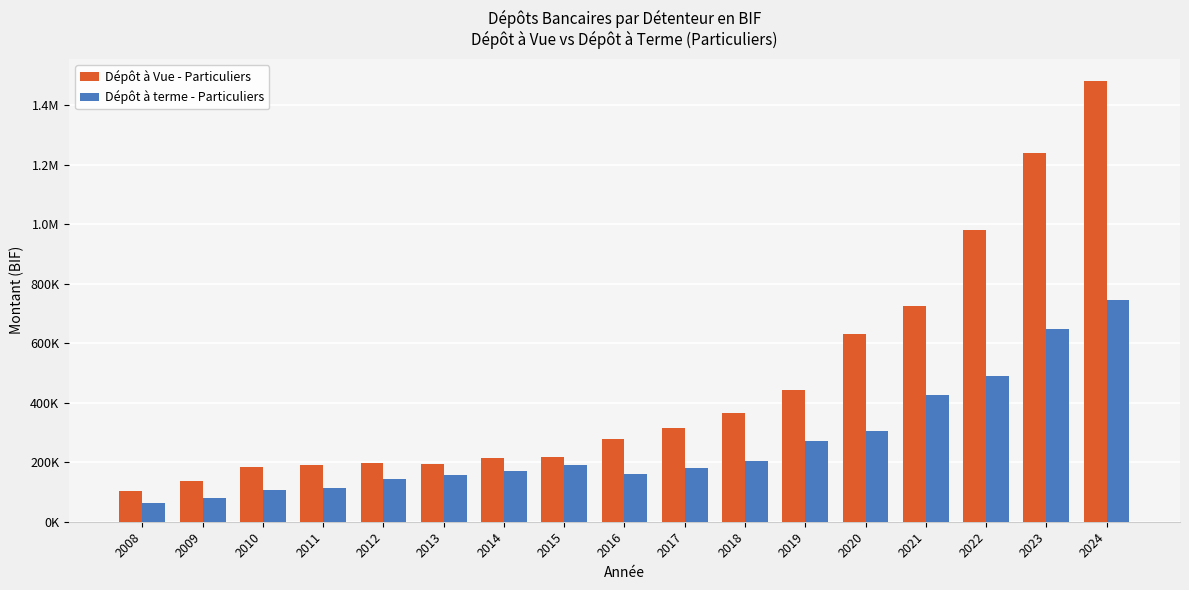

Is the value of Dépôt à Vue - Particuliers at 2018 greater than the value of Dépôt à terme - Particuliers at 2012?

Yes